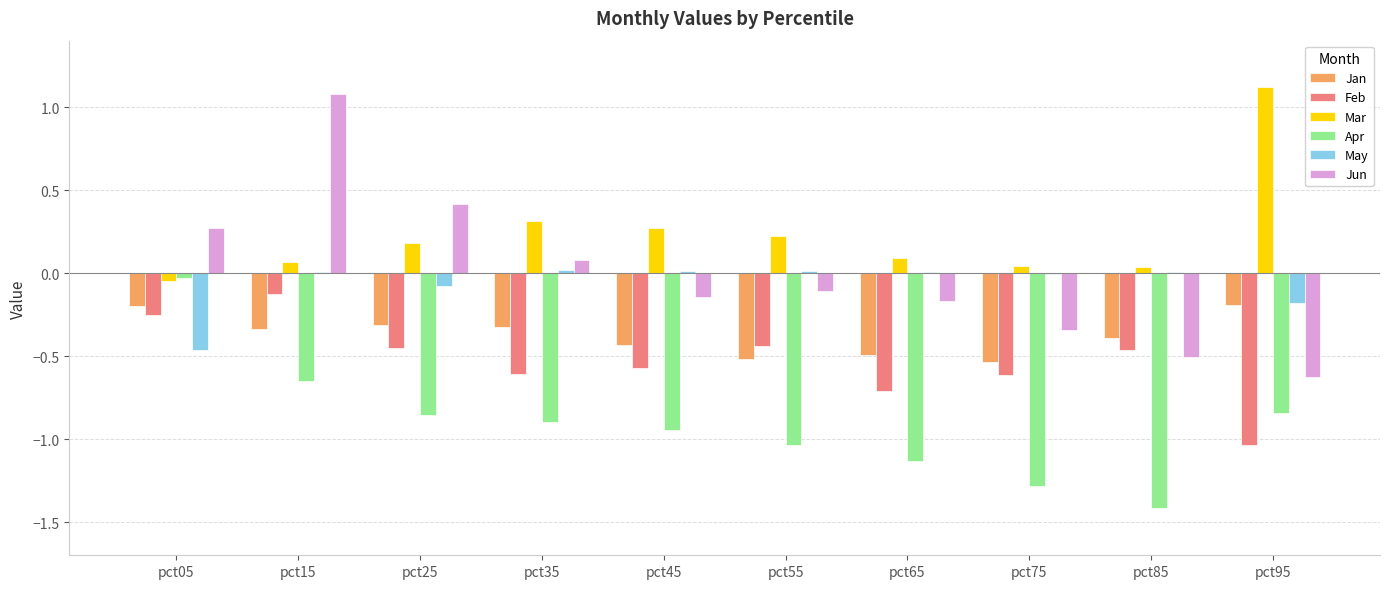

How many categories are shown in the chart?

10